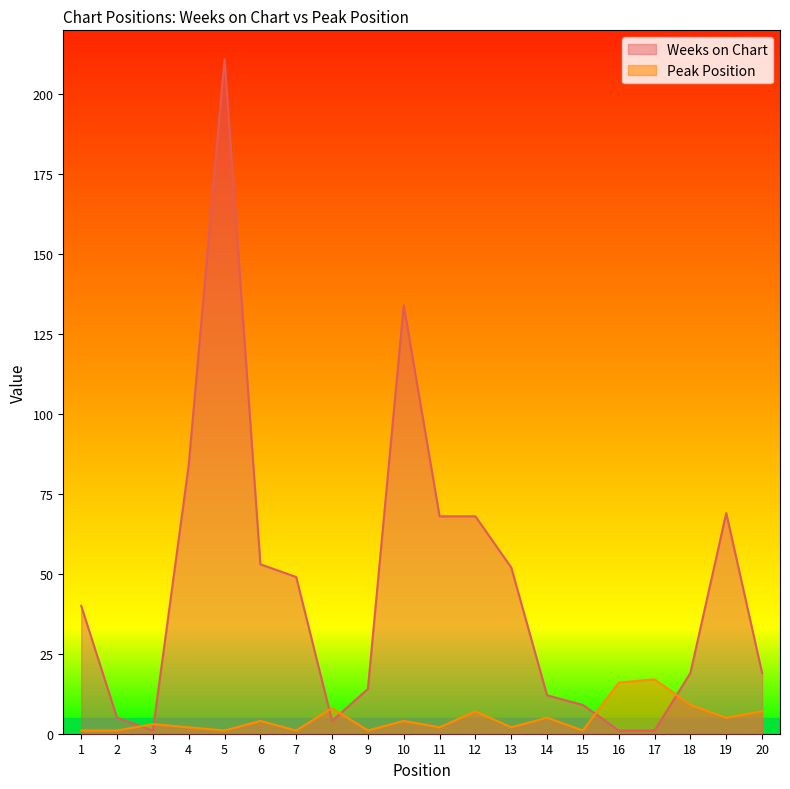

At which category does the chart reach its minimum across all series?

3